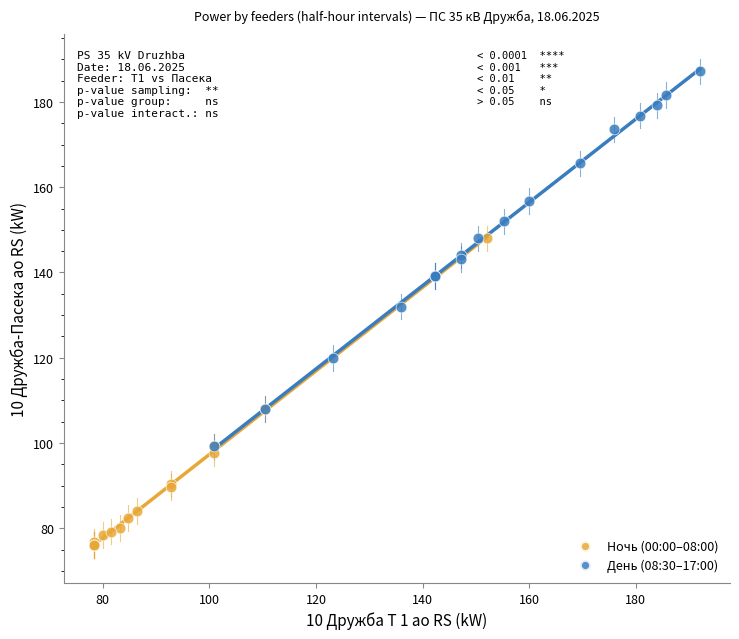

Which series contains the lowest Y value?

Ночь (00:00–08:00)